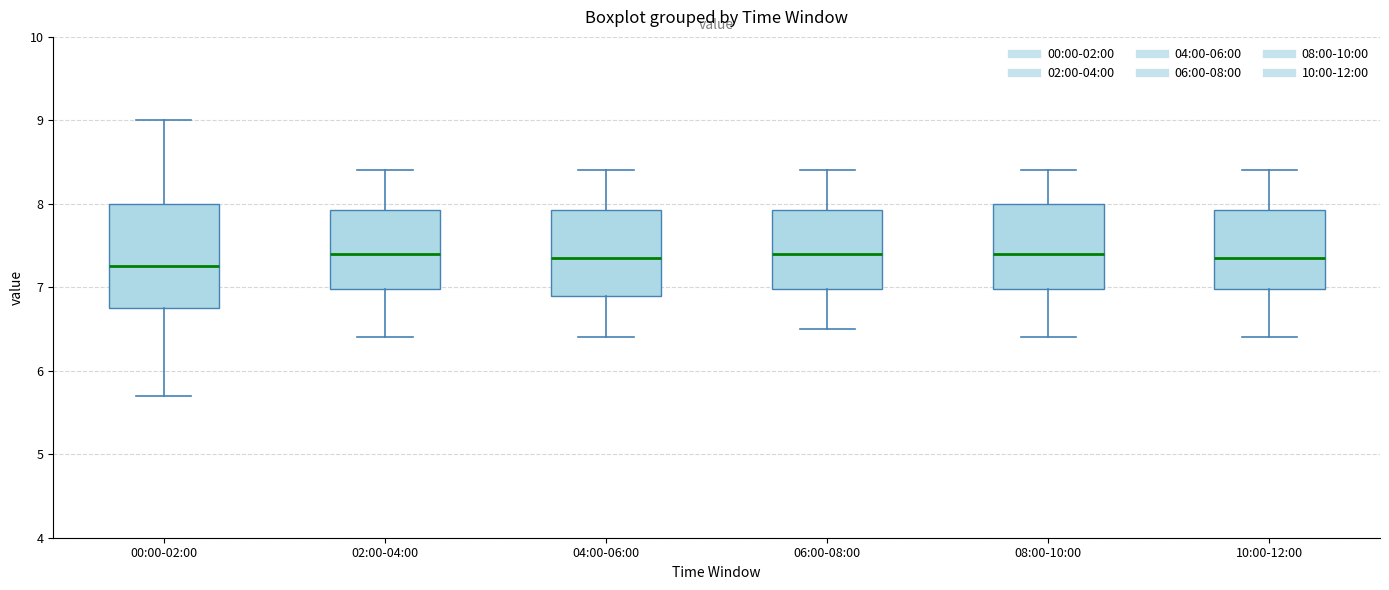

Where does the lower whisker of the box for 10:00-12:00 end on the y-axis? The values are not printed on the chart, so give them approximately, as read against the axis.

6.4